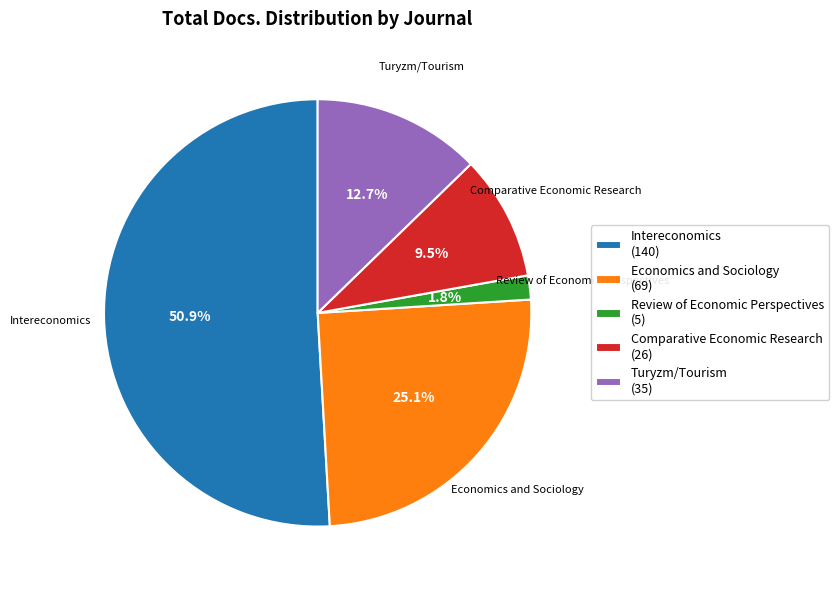

Which has a higher value, Review of Economic Perspectives or Economics and Sociology?

Economics and Sociology